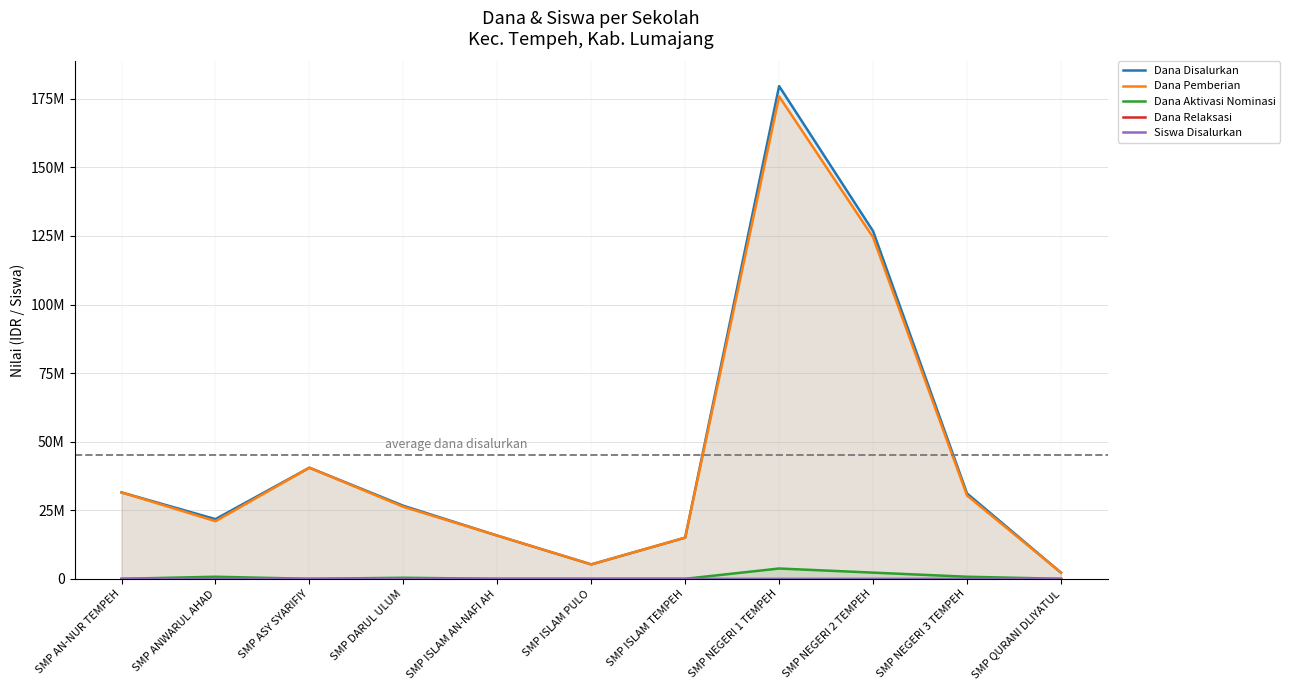

At which label does Dana Disalurkan reach its peak?

SMP NEGERI 1 TEMPEH